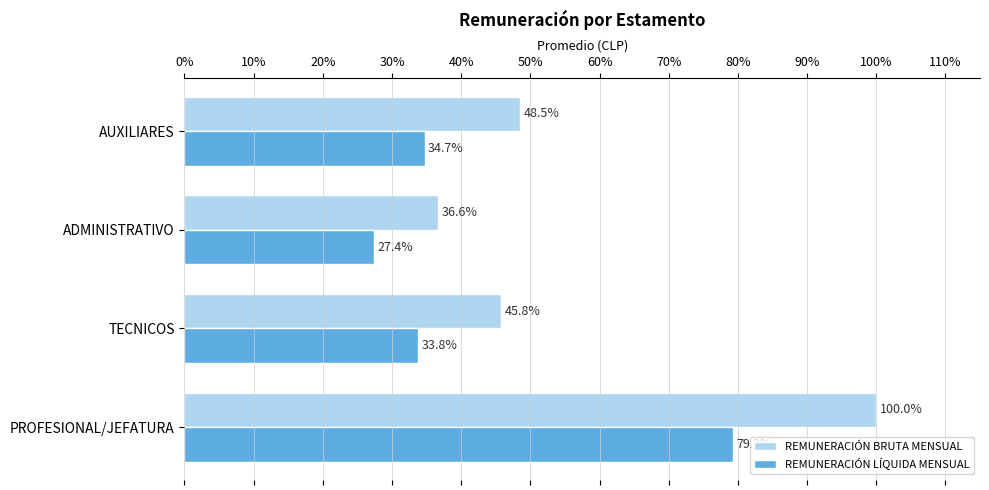

Is it true that REMUNERACIÓN BRUTA MENSUAL equals 54.1 at ADMINISTRATIVO?

False